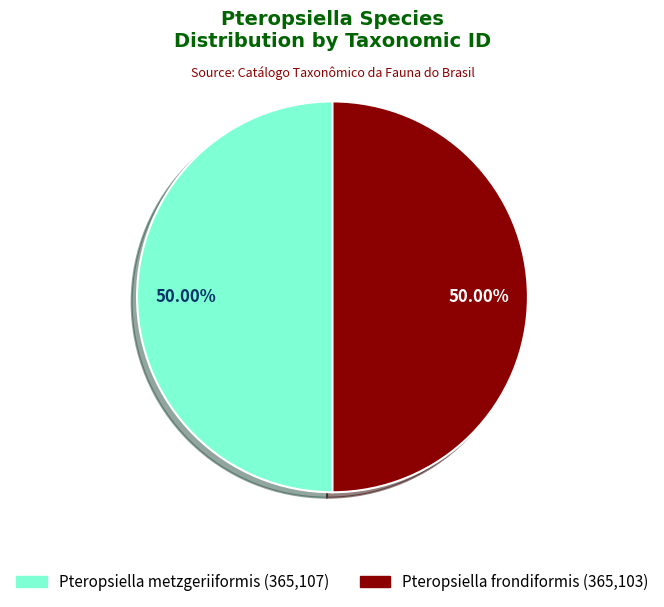

How many segments does this pie chart have?

2